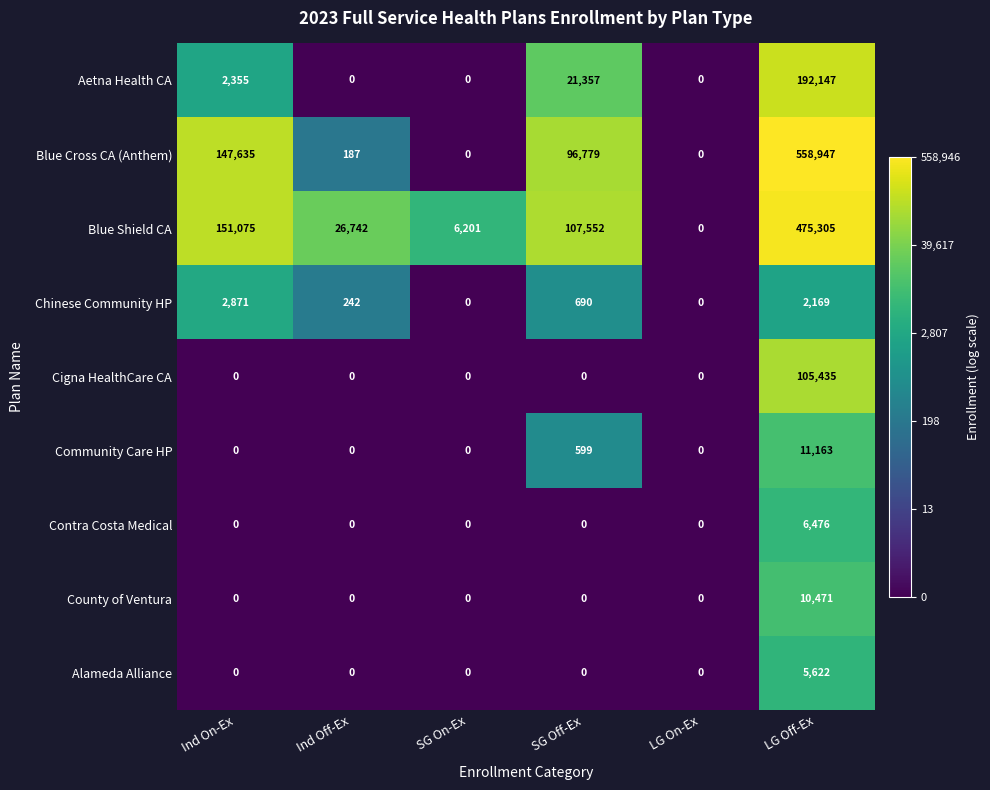

Between Ind On-Ex and SG On-Ex, which series saw the biggest shift?

Blue Cross CA (Anthem)